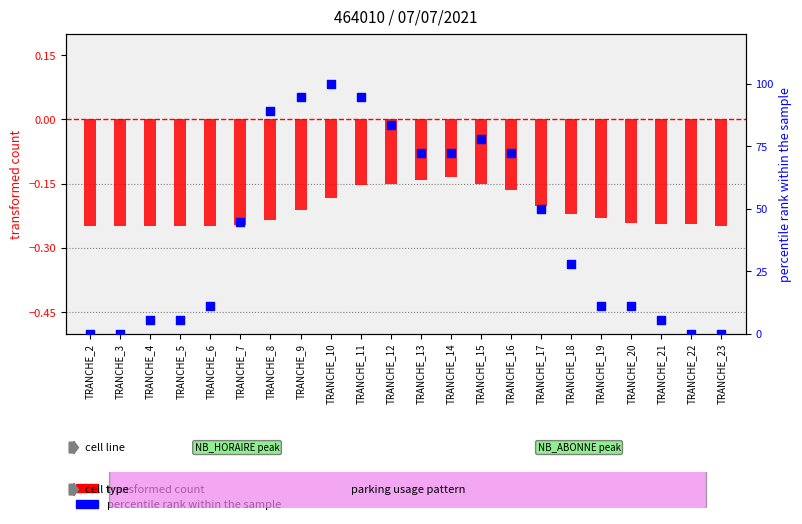

Which series contains the lowest Y value?

transformed count